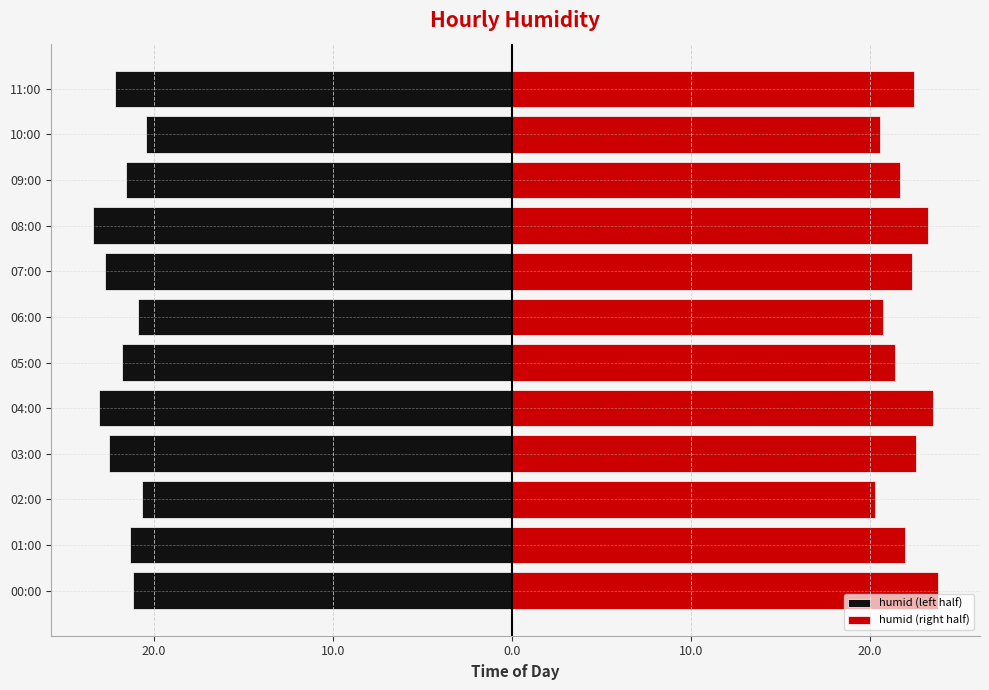

Is it true that humid (right half) equals 22.4 at 11:00?

True